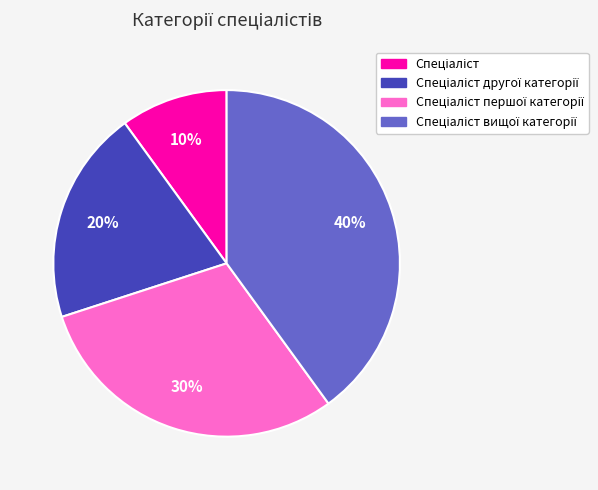

To the nearest percent, what is the average slice percentage?

25%